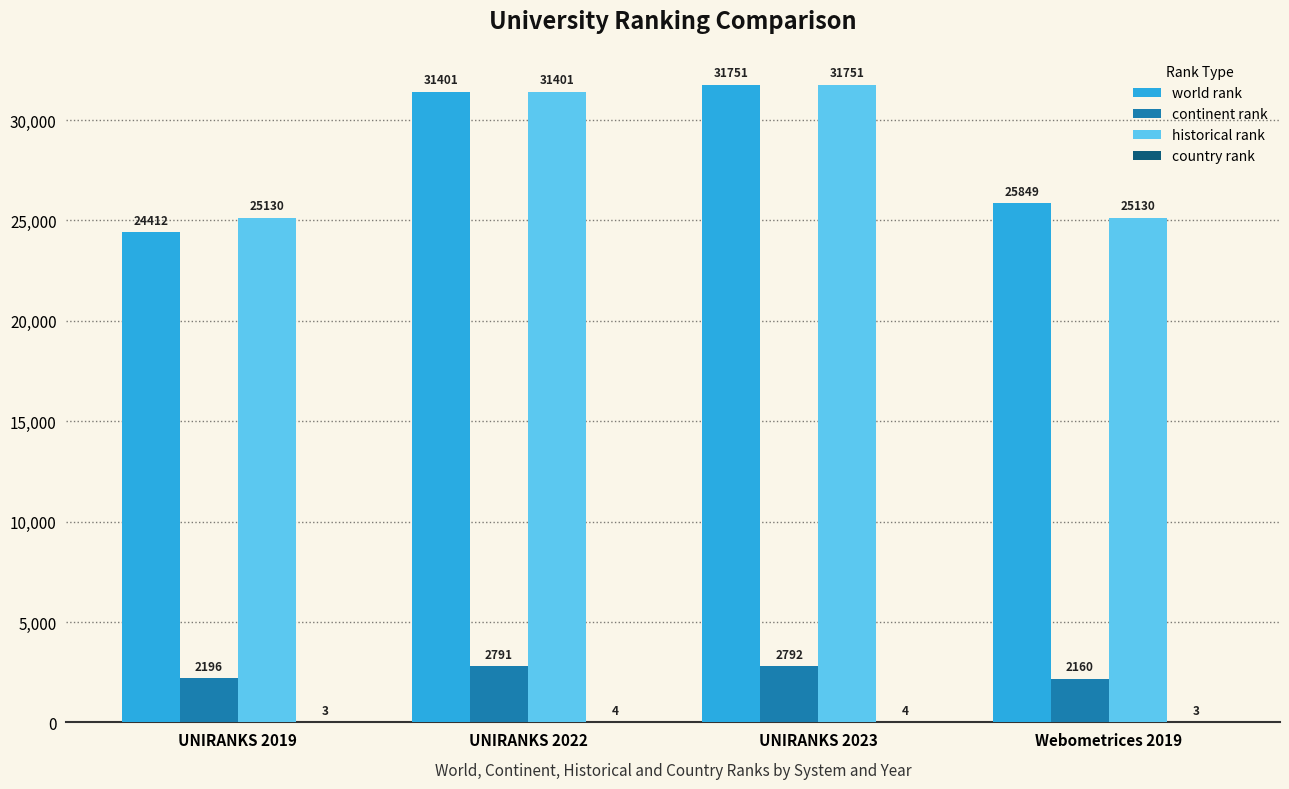

At which category is the sum across all series the highest?

UNIRANKS 2023